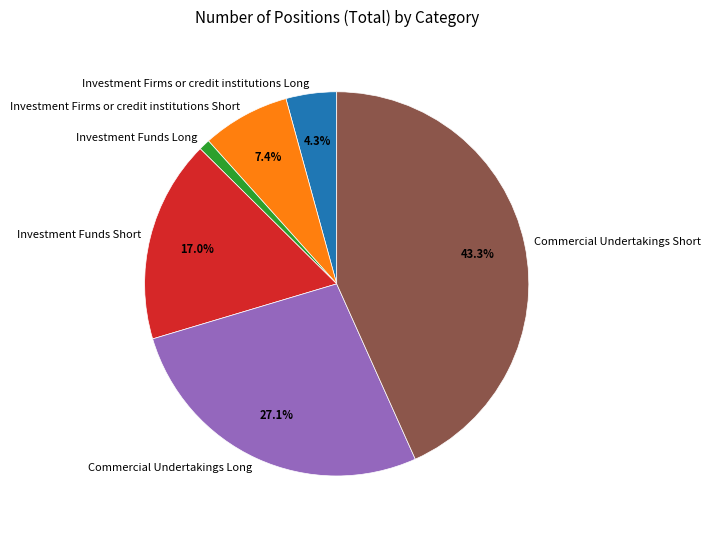

Which has a higher value, Commercial Undertakings Long or Investment Funds Long?

Commercial Undertakings Long